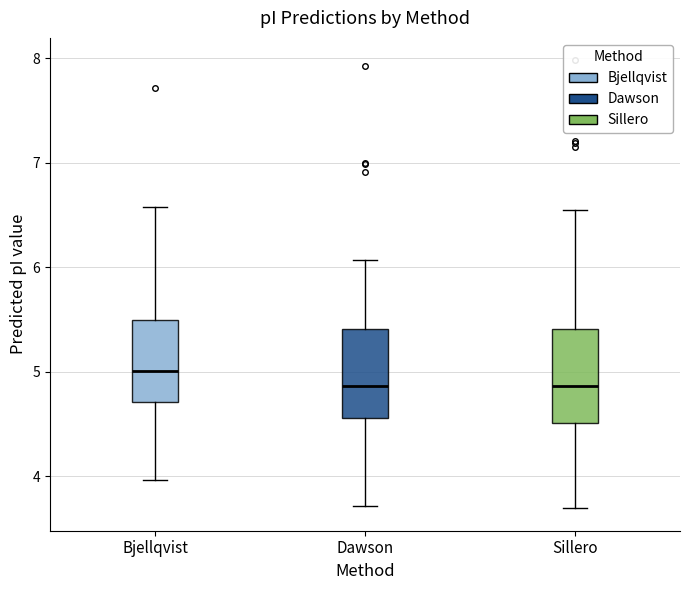

Where does the upper whisker of the box for Dawson end on the y-axis? The values are not printed on the chart, so give them approximately, as read against the axis.

6.1